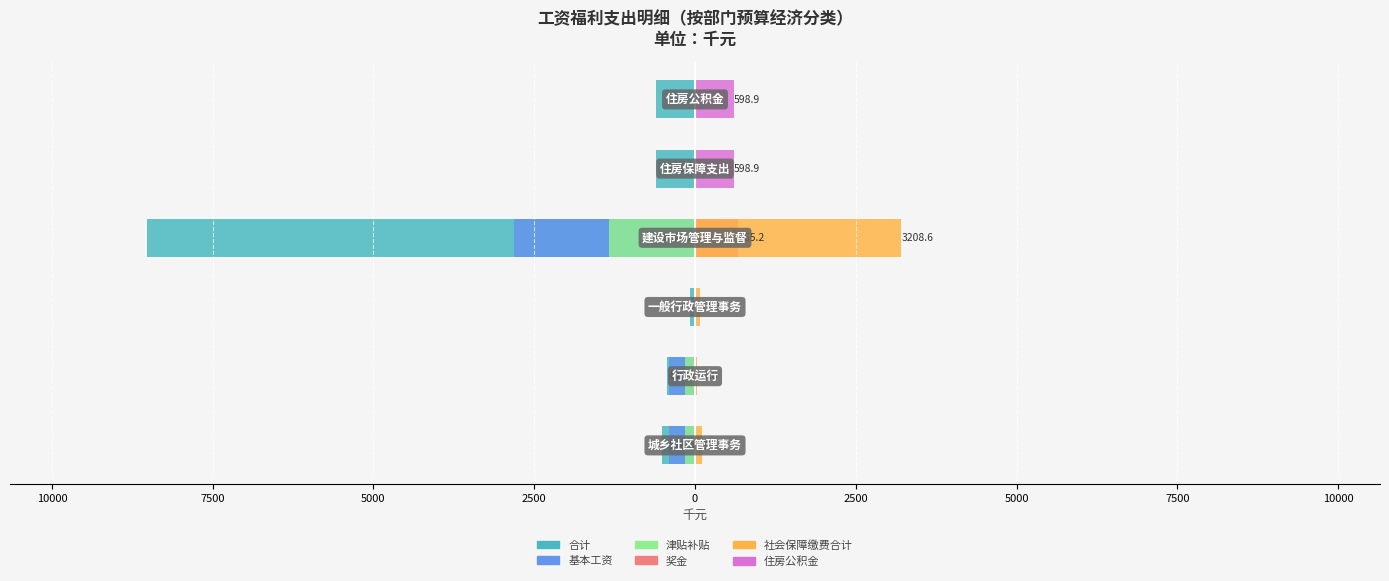

What are all the series names shown in the legend?

合计, 基本工资, 津贴补贴, 奖金, 社会保障缴费合计, 住房公积金